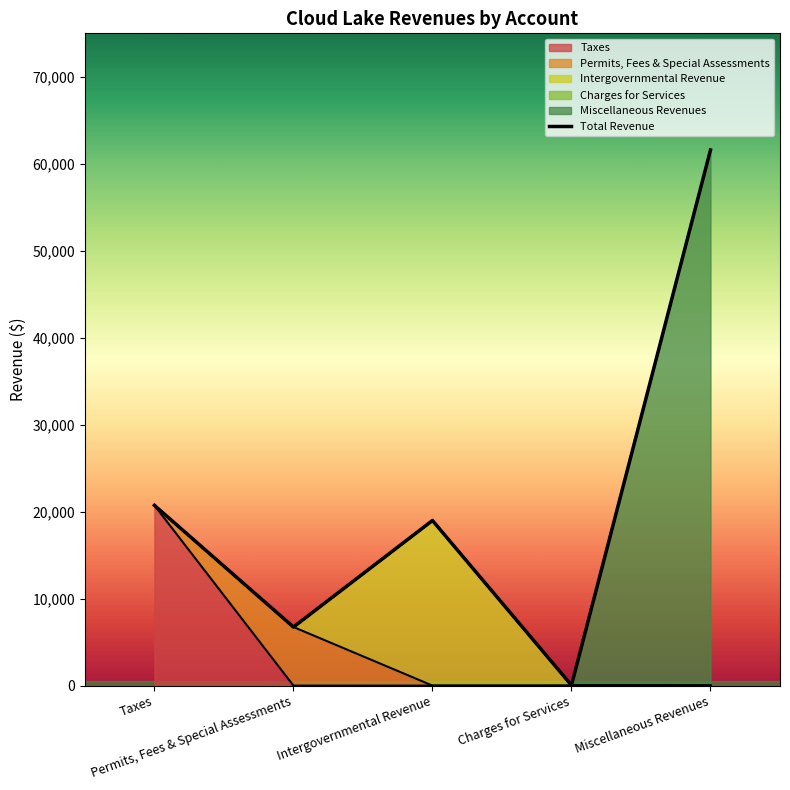

List the labels in order of value, smallest first.

Charges for Services, Permits, Fees & Special Assessments, Intergovernmental Revenue, Taxes, Miscellaneous Revenues